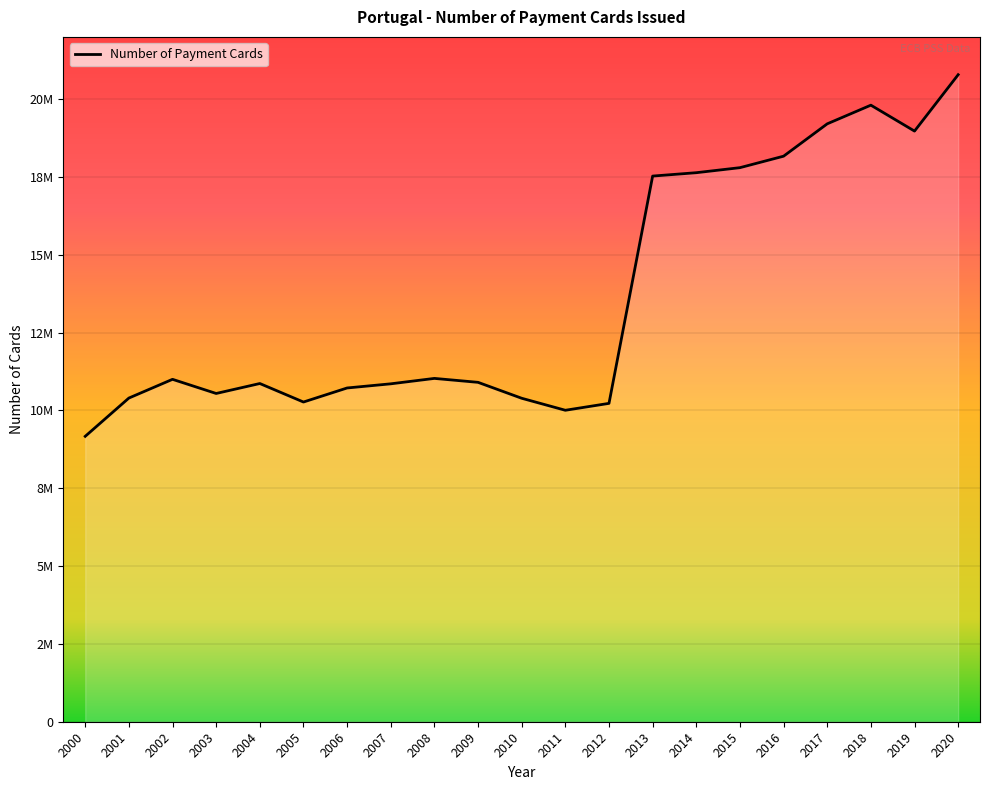

Does the chart have visible grid lines?

Yes